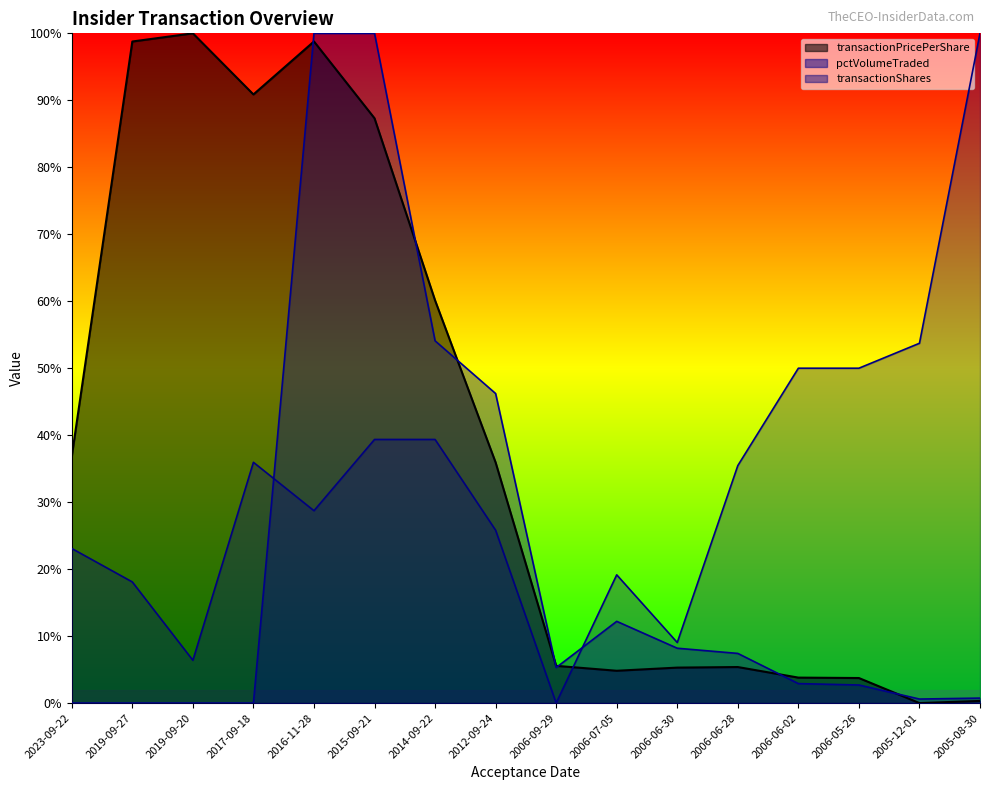

How many lines are shown in the chart?

3